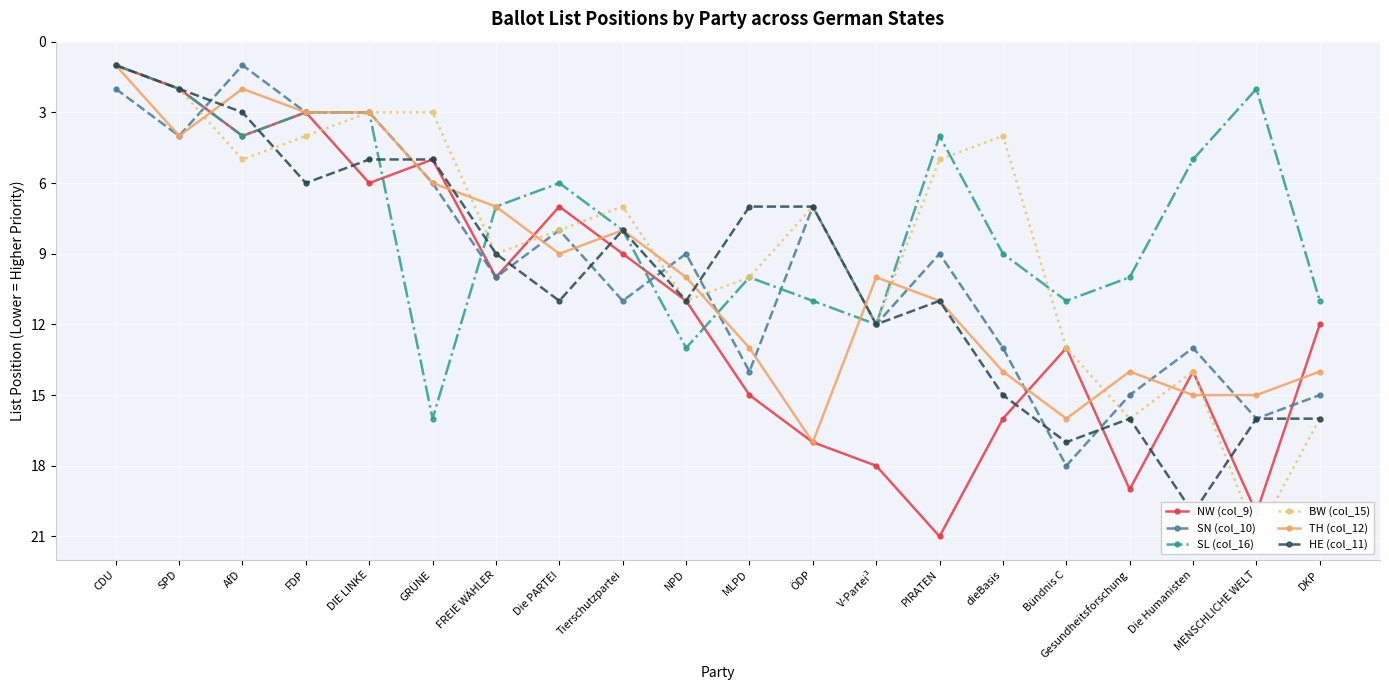

Rank the series by their maximum value, from highest to lowest.

NW (col_9), BW (col_15), HE (col_11), SN (col_10), TH (col_12), SL (col_16)